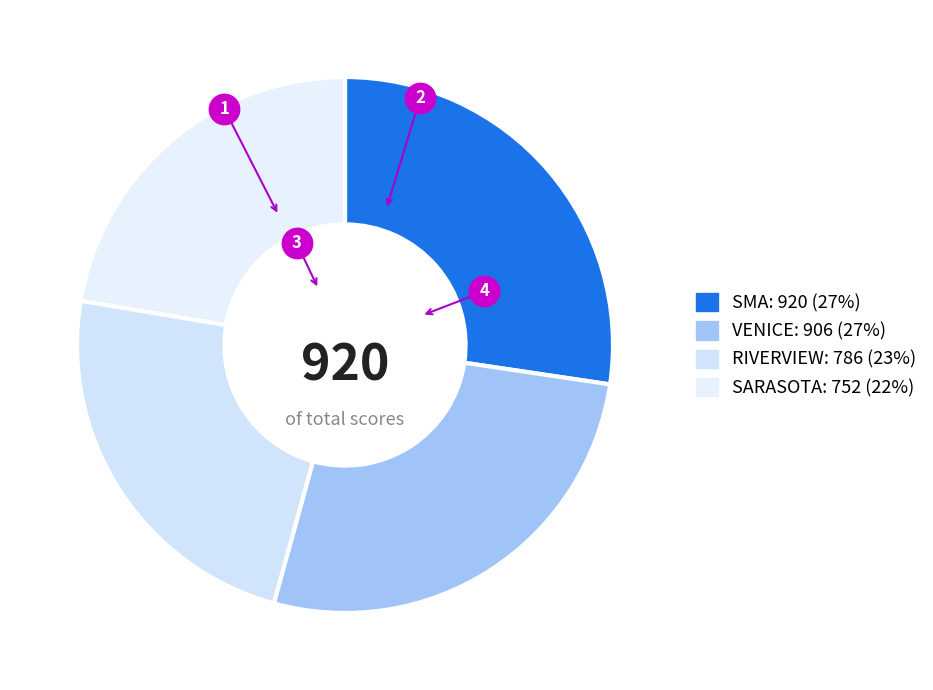

Does any single category account for the majority?

No